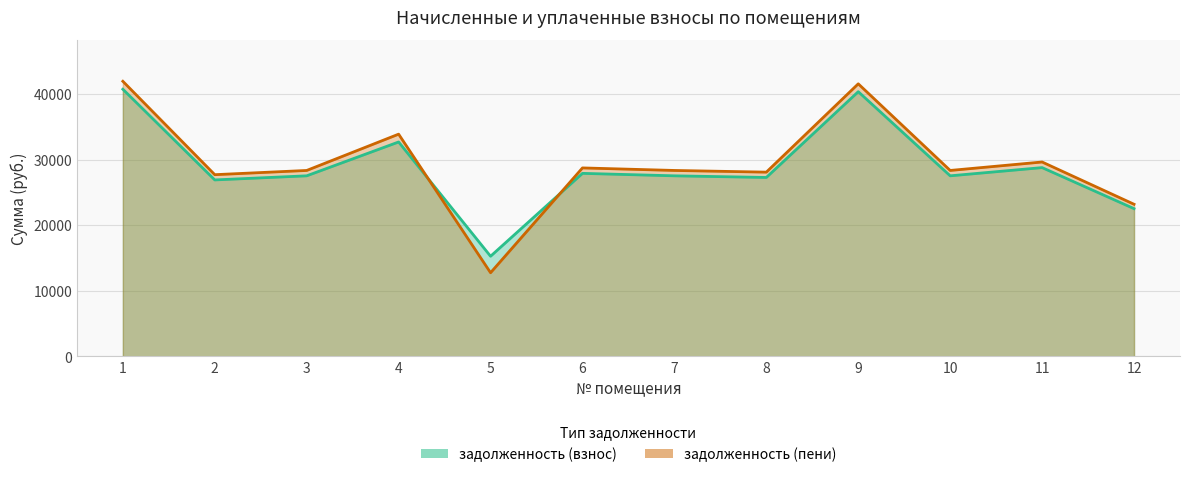

Rank the categories by задолженность (взнос) value from highest to lowest.

1, 9, 4, 11, 6, 3, 7, 10, 8, 2, 12, 5